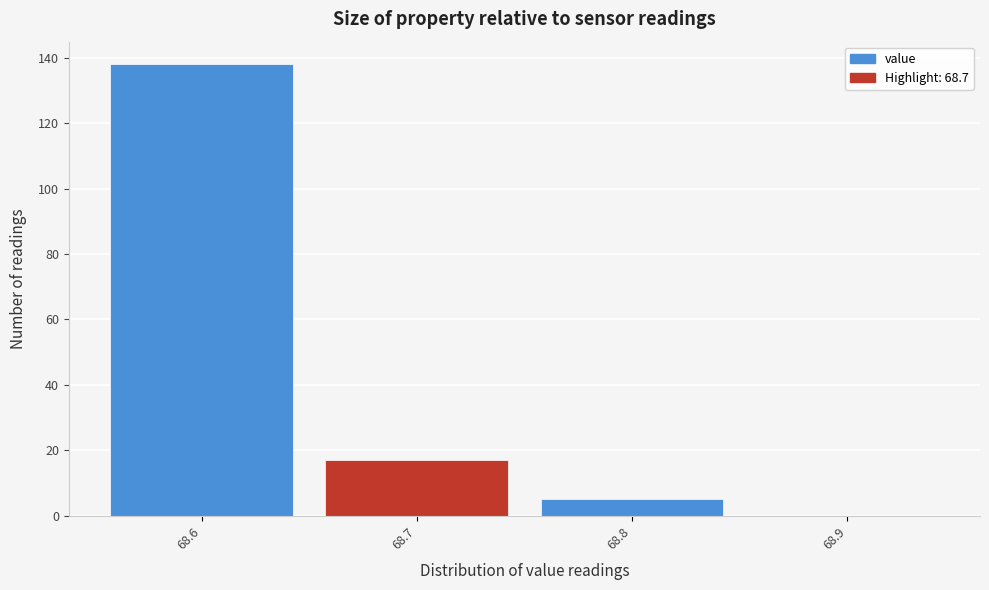

Which range on the x-axis has the tallest bar?

68.55 to 68.65